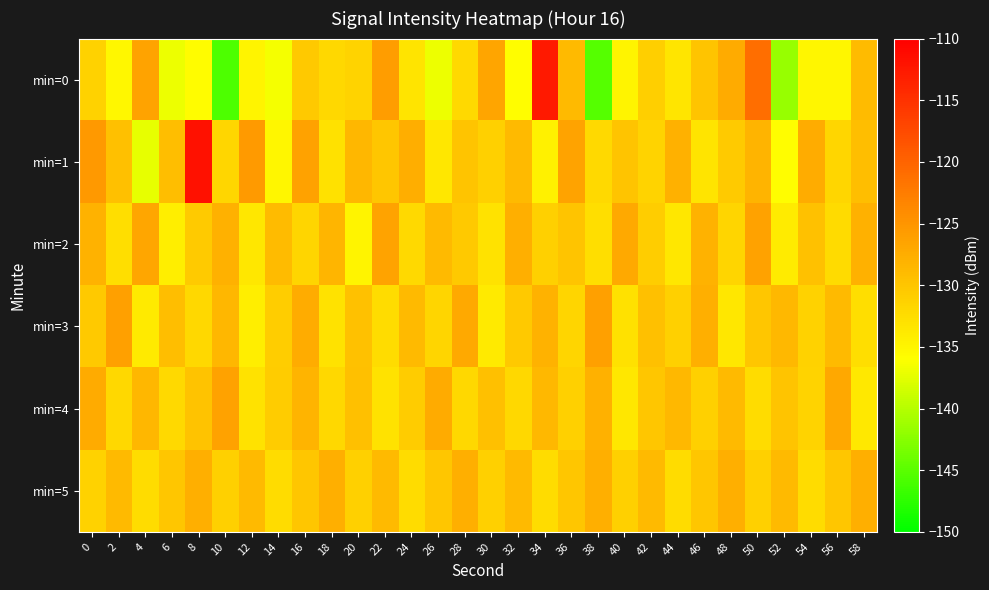

Which series has the largest total across all categories?

min=1